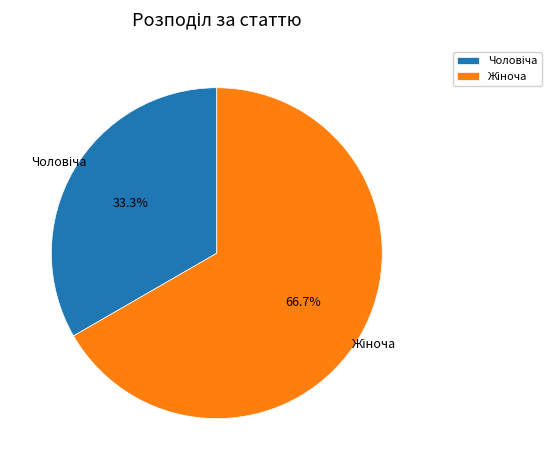

Does any single category account for the majority?

Yes